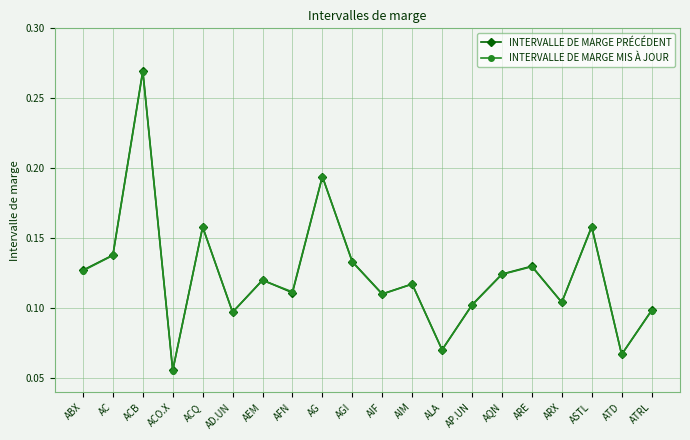

How many data points does each series have?

20